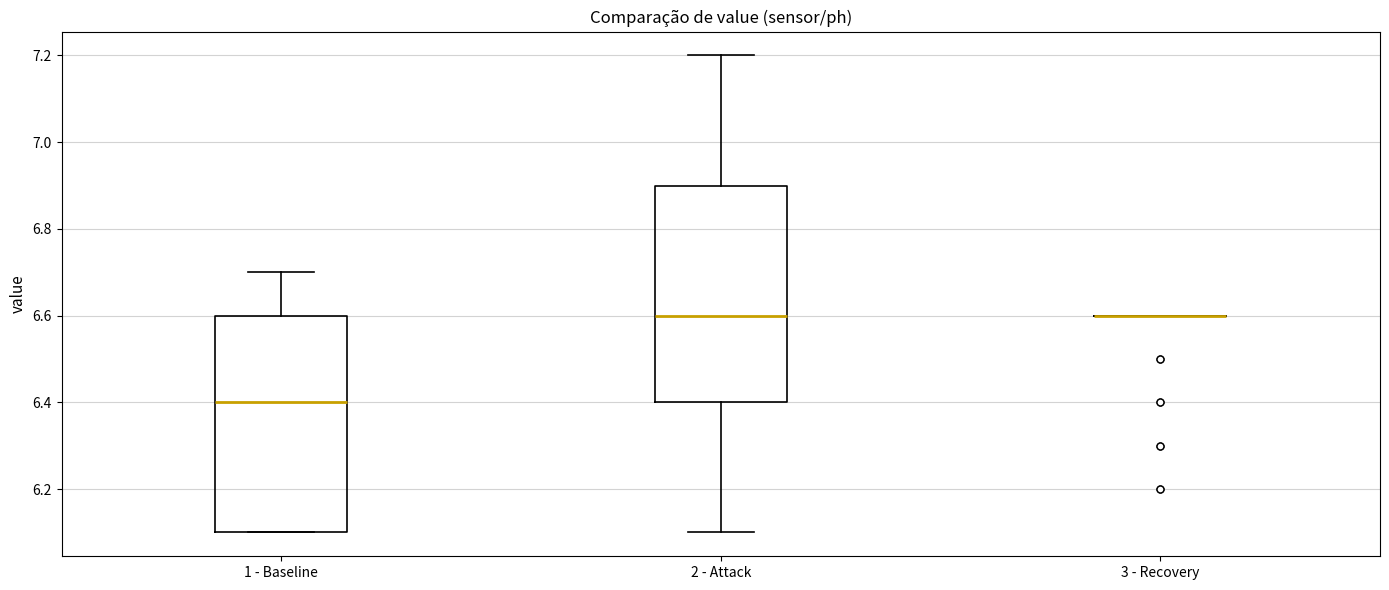

Reading left to right, transcribe this box plot: for each box, give where its median line is, the range the box spans, and where its two whiskers end, as read against the y-axis. The values are not printed on the chart, so give them approximately, as read against the axis.

1 - Baseline: median 6.4, box 6.1 to 6.6, whiskers 6.1 to 6.7
2 - Attack: median 6.6, box 6.4 to 6.9, whiskers 6.1 to 7.2
3 - Recovery: box collapsed to a line at 6.6, whiskers 6.6 to 6.6